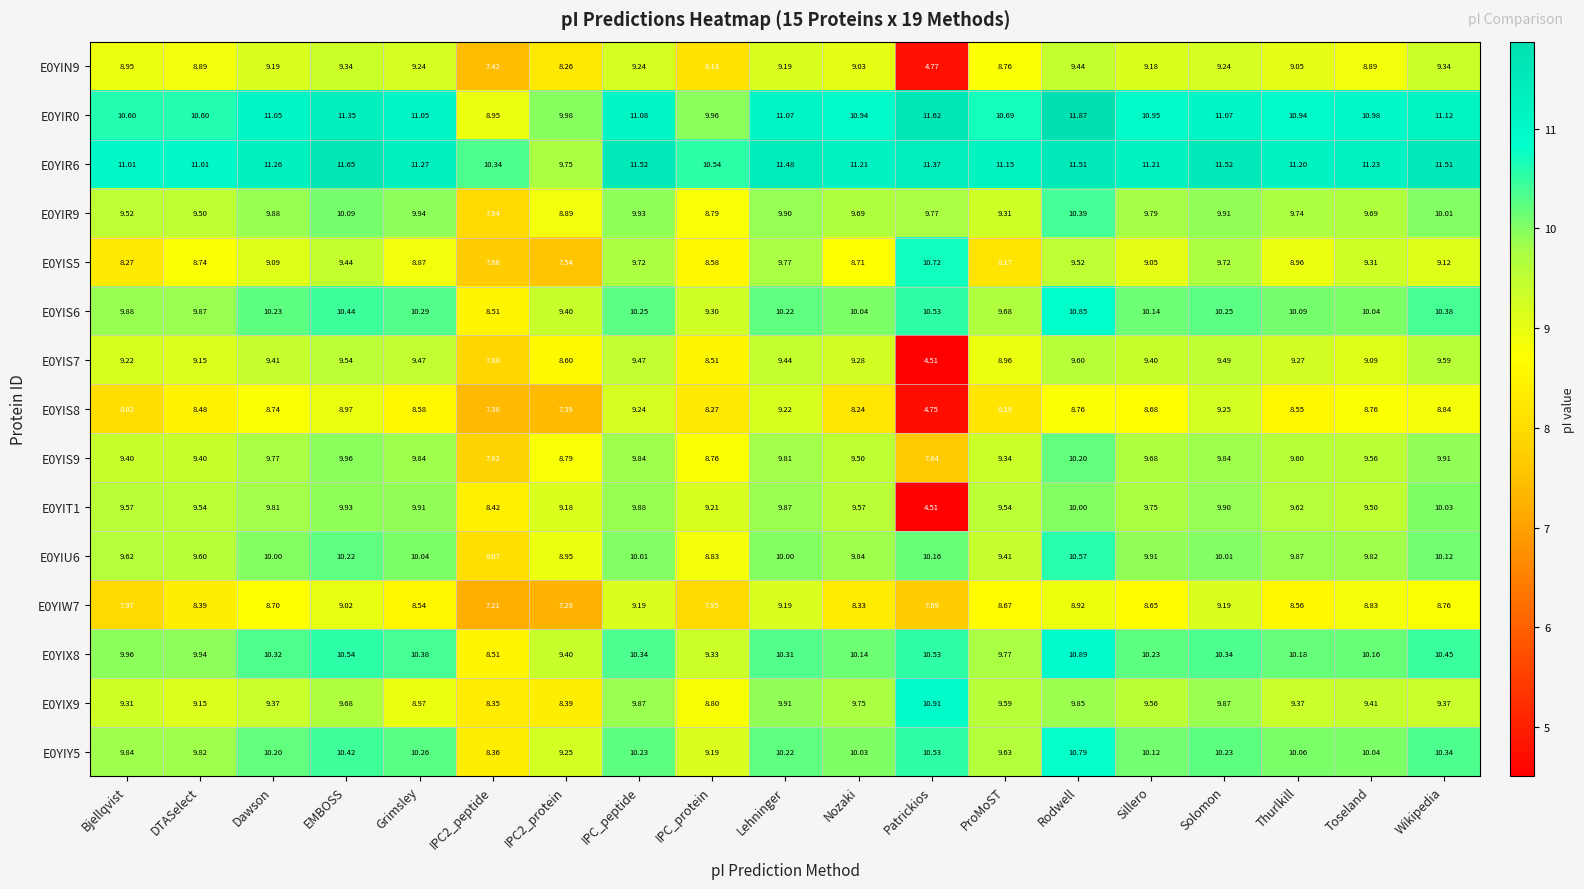

Is the value of E0YIR0 at Solomon greater than the value of E0YIS9 at IPC_protein?

Yes